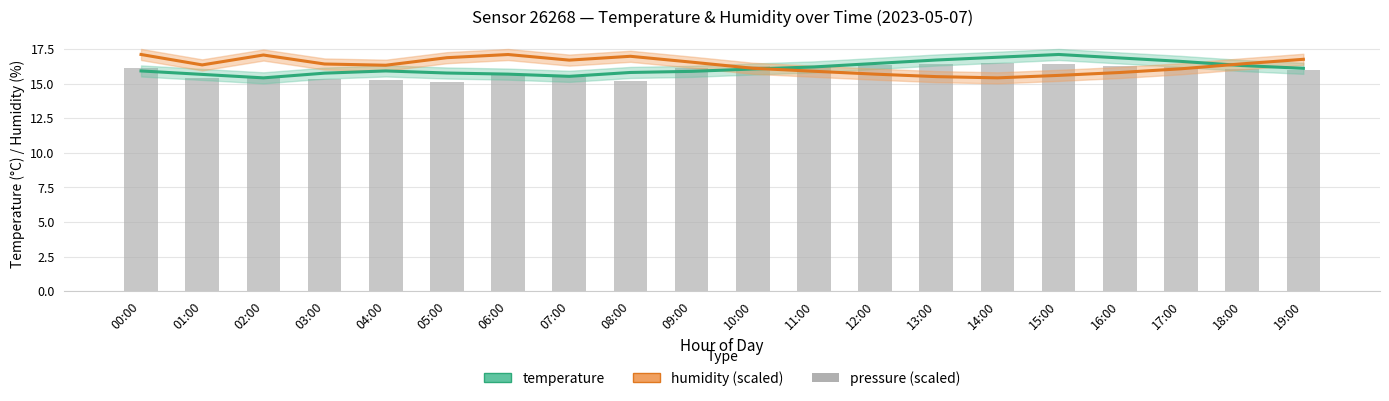

Is the value of pressure (scaled) at 10:00 greater than the value of temperature at 15:00?

No